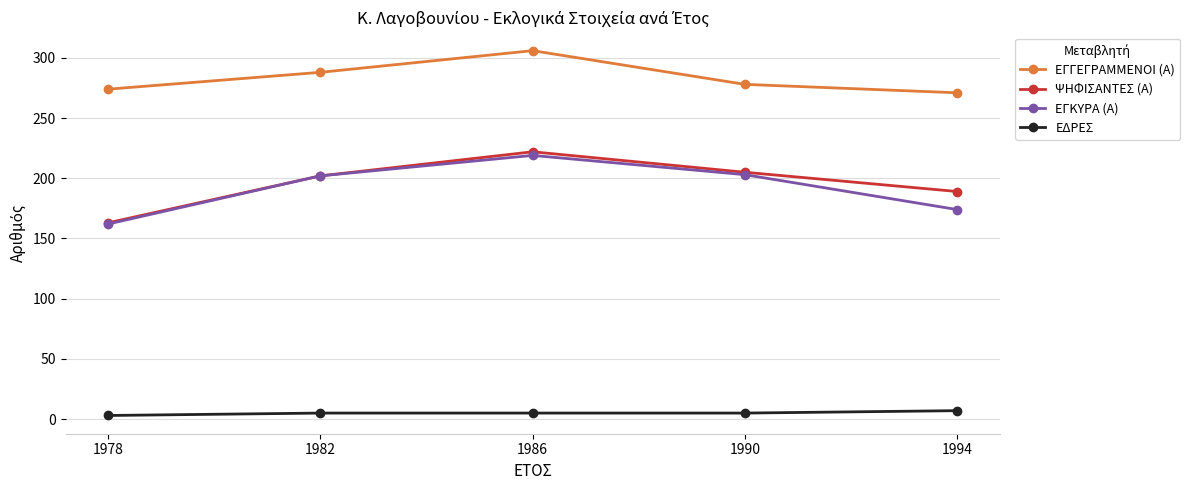

Is the value of ΕΔΡΕΣ at 1978 greater than the value of ΕΓΓΕΓΡΑΜΜΕΝΟΙ (Α) at 1986?

No